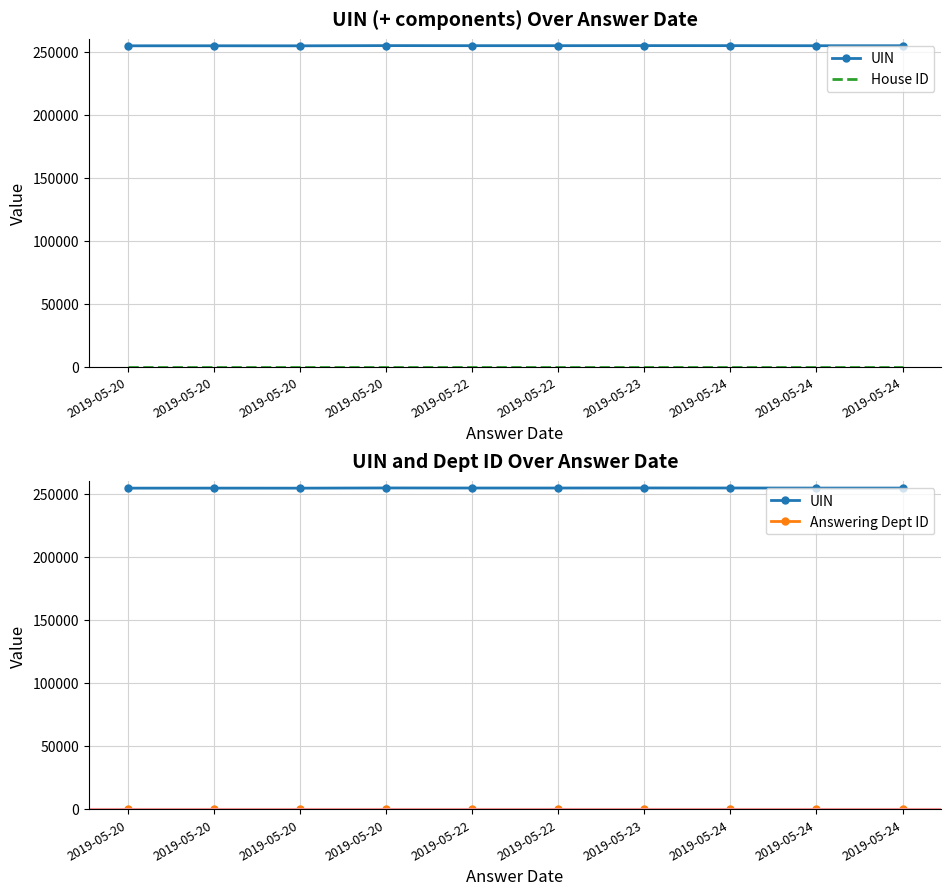

True or false: UIN has a value of 433369 at 2019-05-20.

False